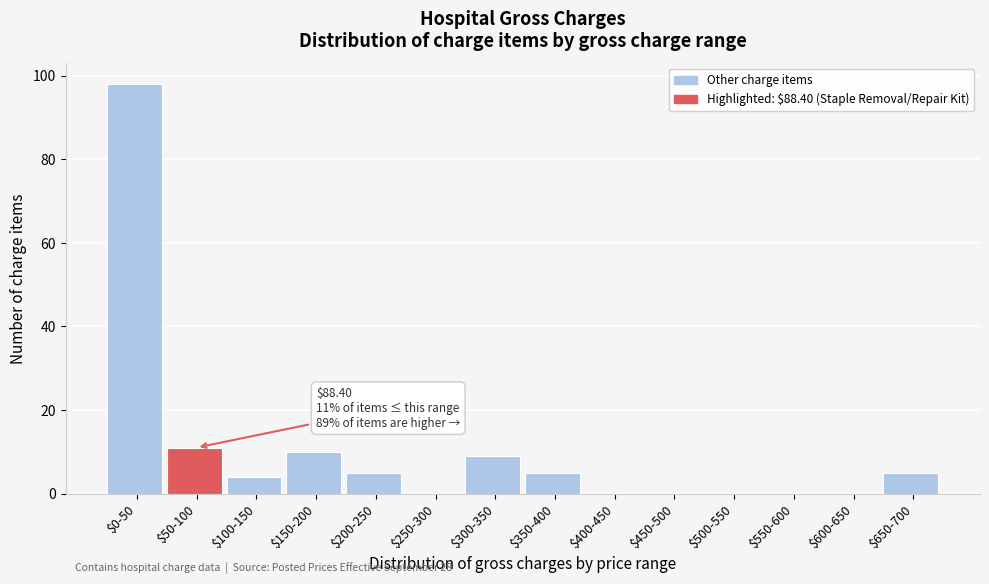

Which label corresponds to the largest value in the chart?

$0-50